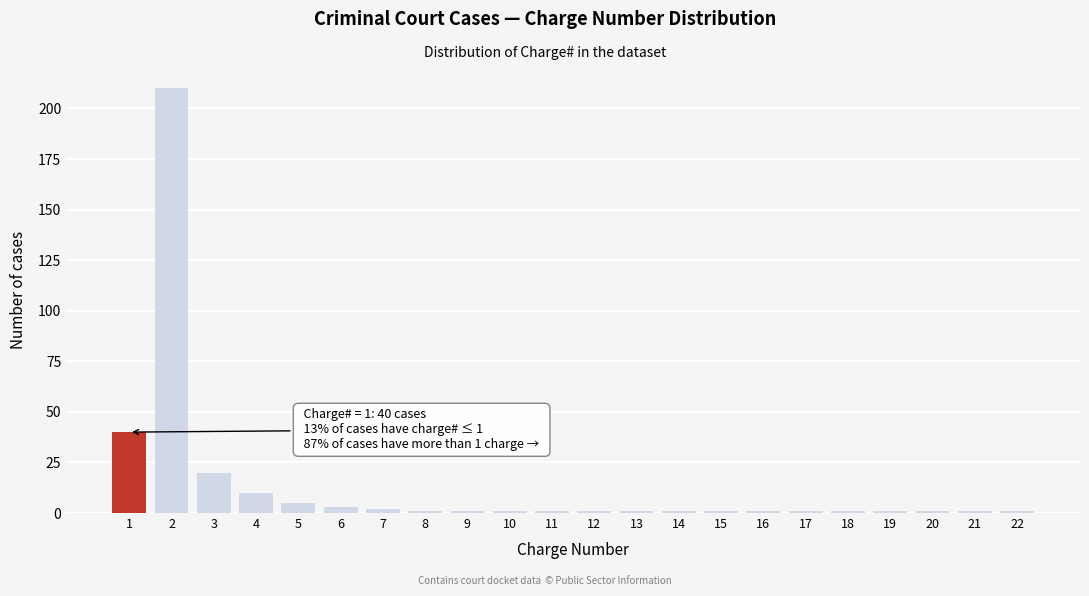

Reading left to right, extract all data points from this chart.

40	210	20	10	5	3	2	1	1	1	1	1	1	1	1	1	1	1	1	1	1	1